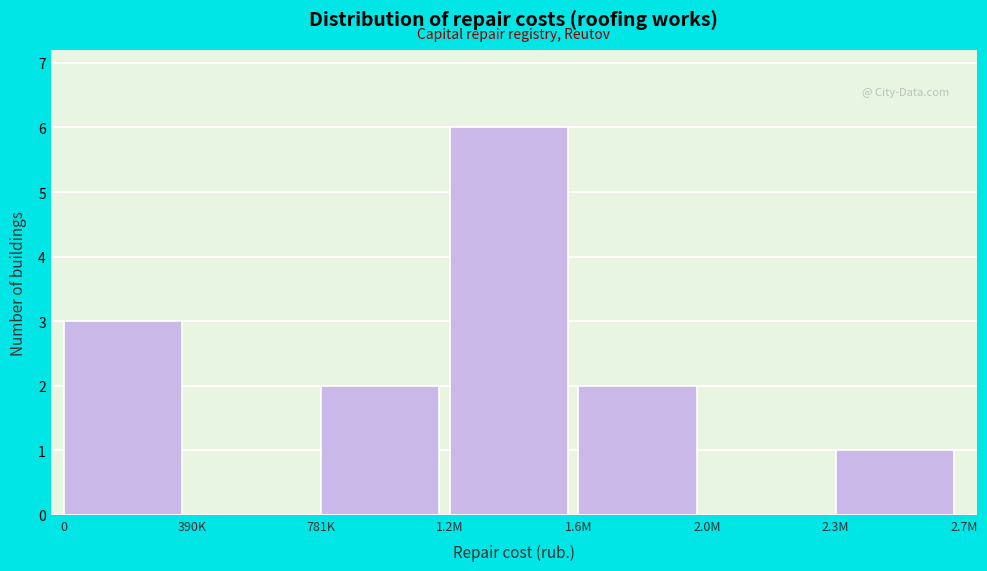

Reading left to right, what are all the values shown in this chart?

0=3	390K=0	781K=2	1.2M=6	1.6M=2	2.0M=0	2.3M=1